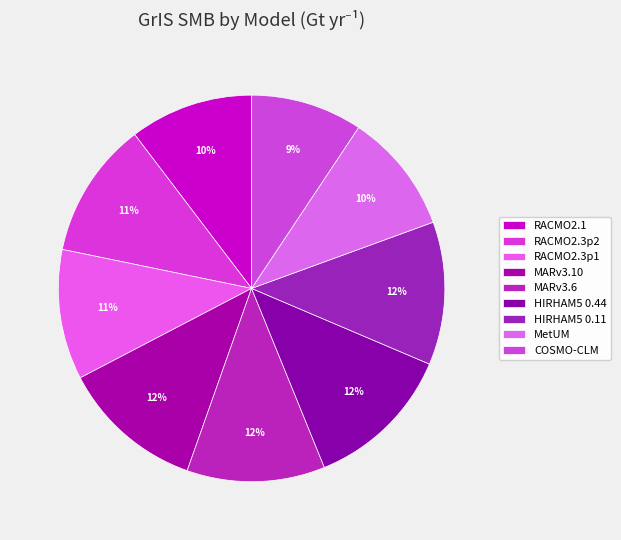

True or false: RACMO2.3p2 accounts for 11% of the total.

True